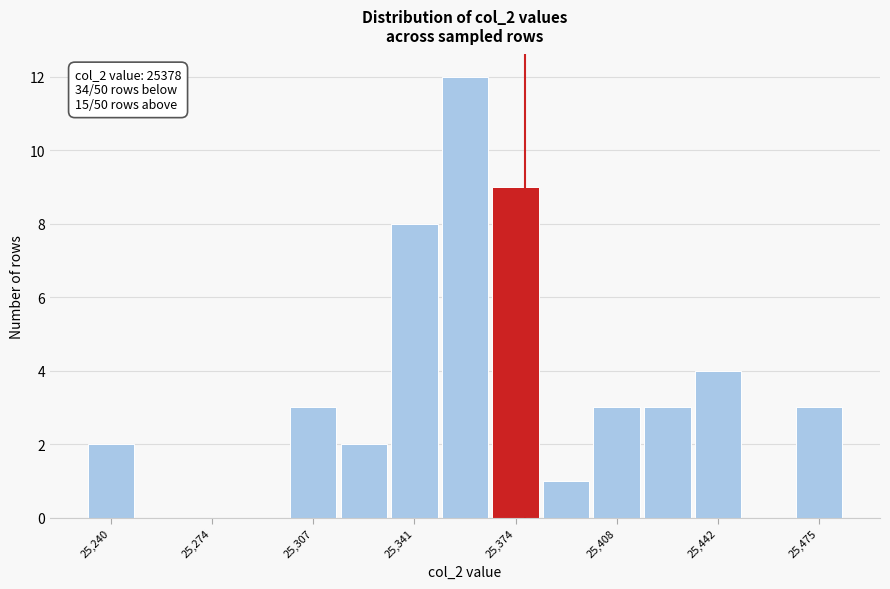

Around what value on the x-axis is the tallest bar? Give the approximate position of its centre, as read against the axis.

25360